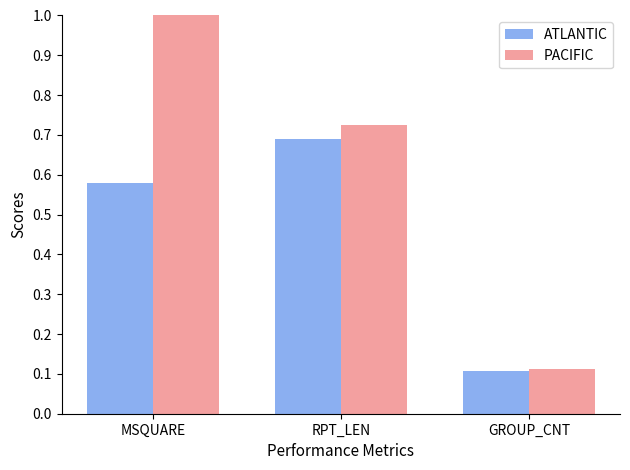

What is the difference between the second highest and minimum values in the ATLANTIC series?

0.5